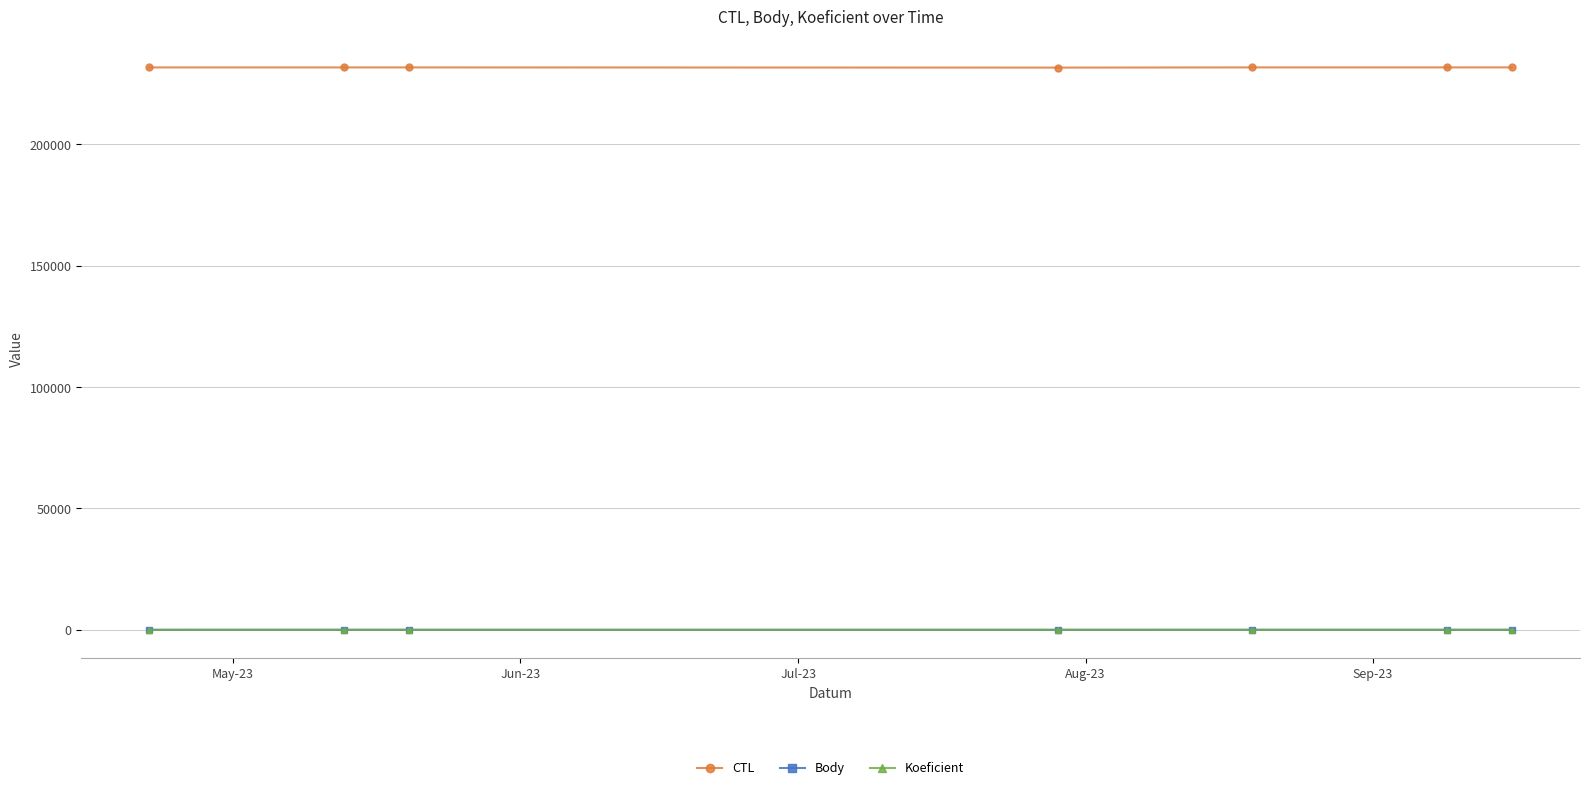

What is the difference between the maximum and minimum values in the Body series?

9.0